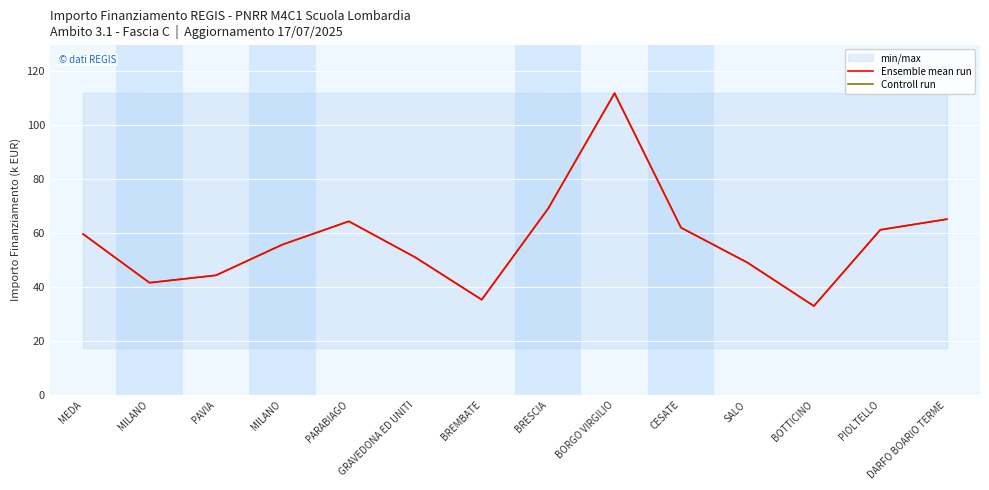

Which category has the lowest value across all series?

BOTTICINO